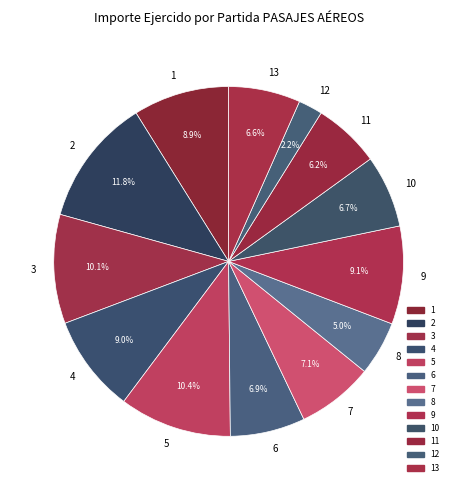

Does 1 account for over 50% of the chart?

No